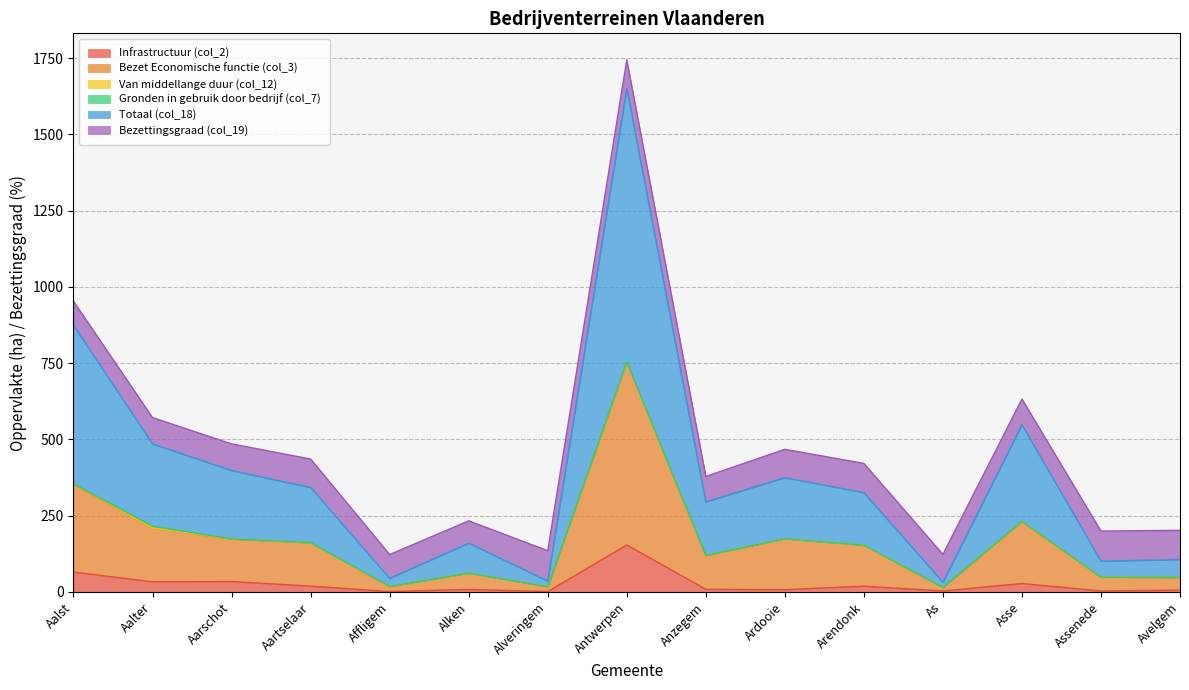

What is the total value across all series at Aarschot?

485.5